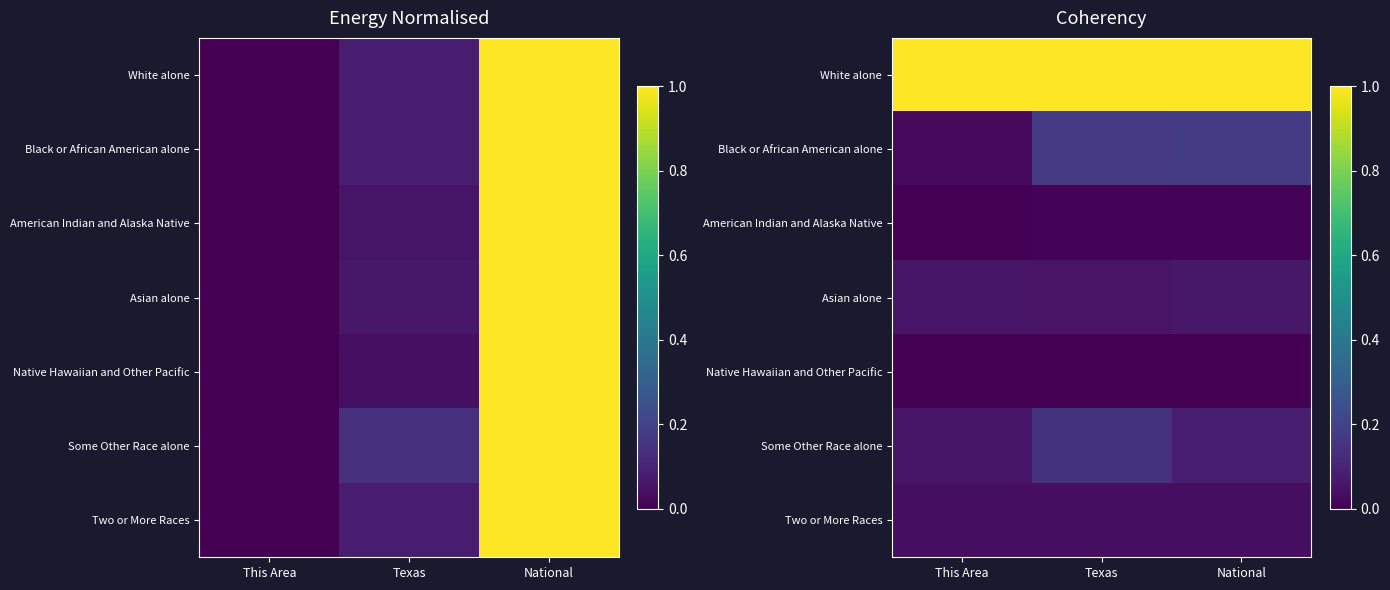

Rank the series at This Area from highest to lowest value.

White alone, Some Other Race alone, Asian alone, Two or More Races, Black or African American alone, American Indian and Alaska Native, Native Hawaiian and Other Pacific